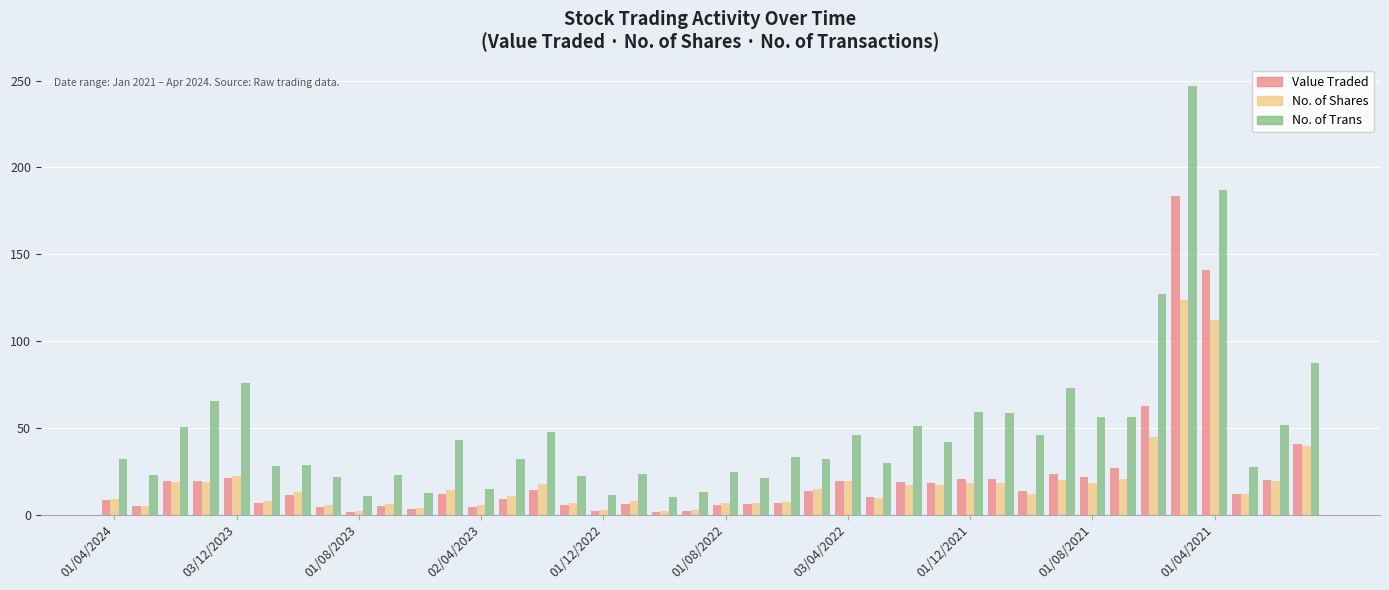

How many categories are shown in the chart?

40